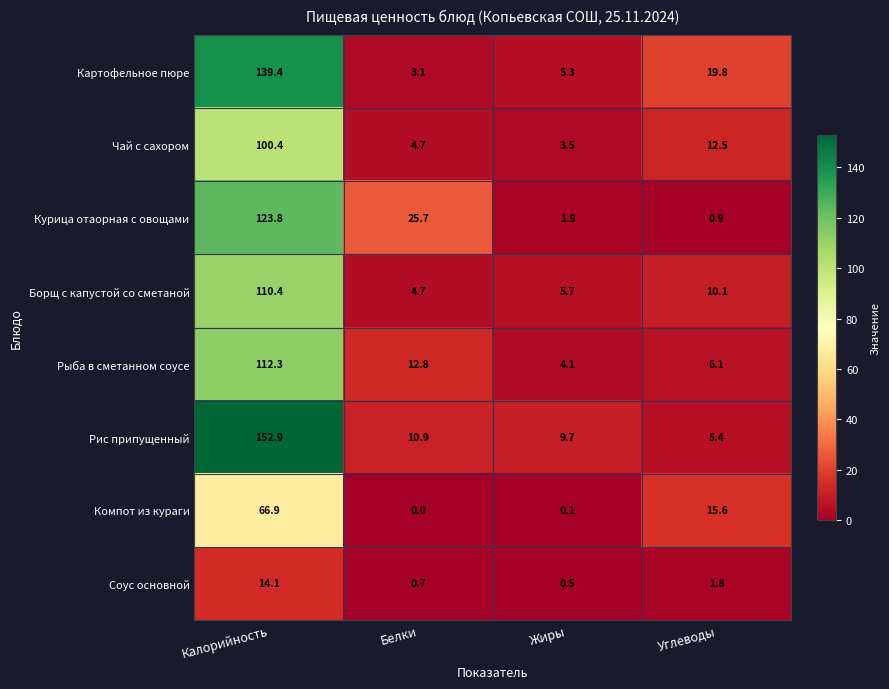

What is the spread (max minus min) of values at Жиры?

9.6